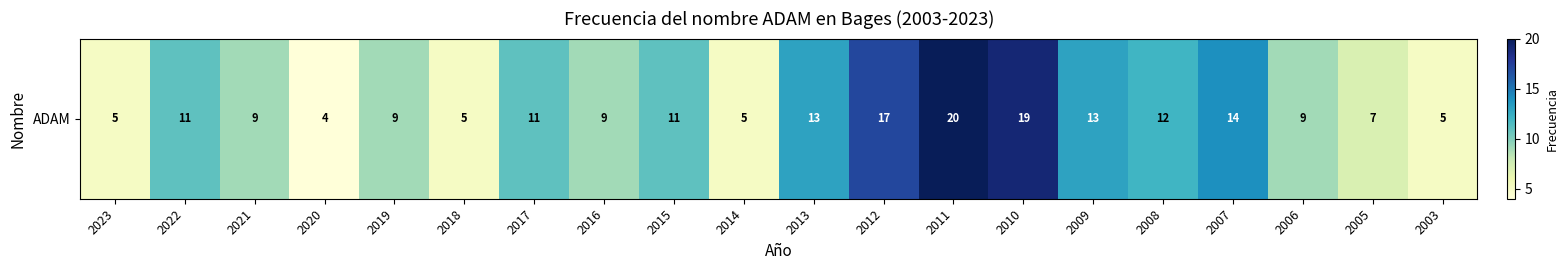

What is the ratio of the value at 2022 to the value at 2014?

2.2